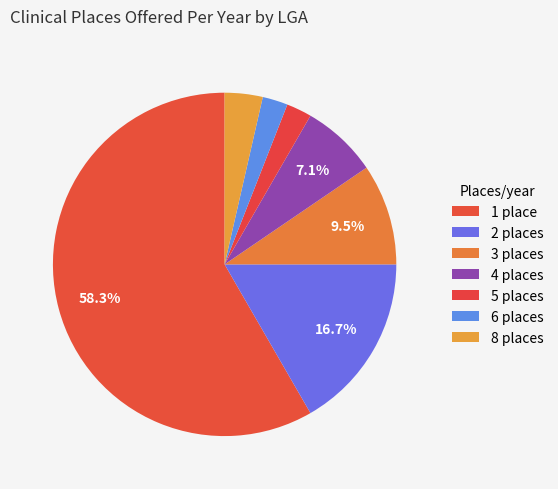

What percentage do 8 places and 5 places together represent?

6.0%